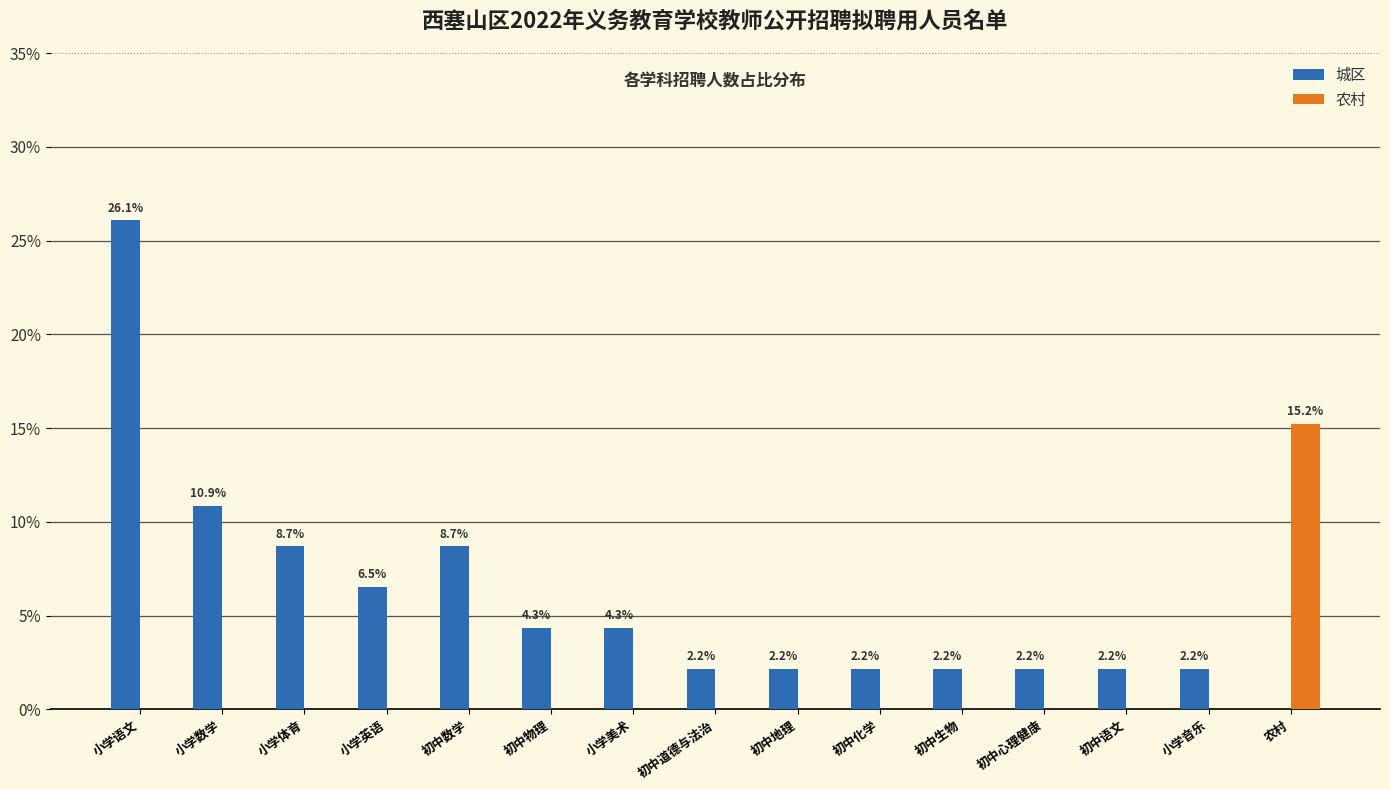

Reading right to left, transcribe all the data shown in this chart.

城区: 农村=0.0	小学音乐=2.2	初中语文=2.2	初中心理健康=2.2	初中生物=2.2	初中化学=2.2	初中地理=2.2	初中道德与法治=2.2	小学美术=4.3	初中物理=4.3	初中数学=8.7	小学英语=6.5	小学体育=8.7	小学数学=10.9	小学语文=26.1
农村: 农村=15.2	小学音乐=0.0	初中语文=0.0	初中心理健康=0.0	初中生物=0.0	初中化学=0.0	初中地理=0.0	初中道德与法治=0.0	小学美术=0.0	初中物理=0.0	初中数学=0.0	小学英语=0.0	小学体育=0.0	小学数学=0.0	小学语文=0.0